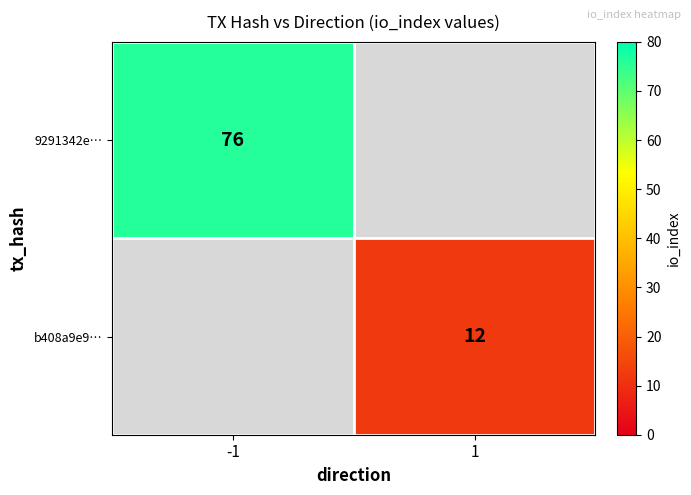

The value of 9291342e… at -1 is 113. True or false?

False